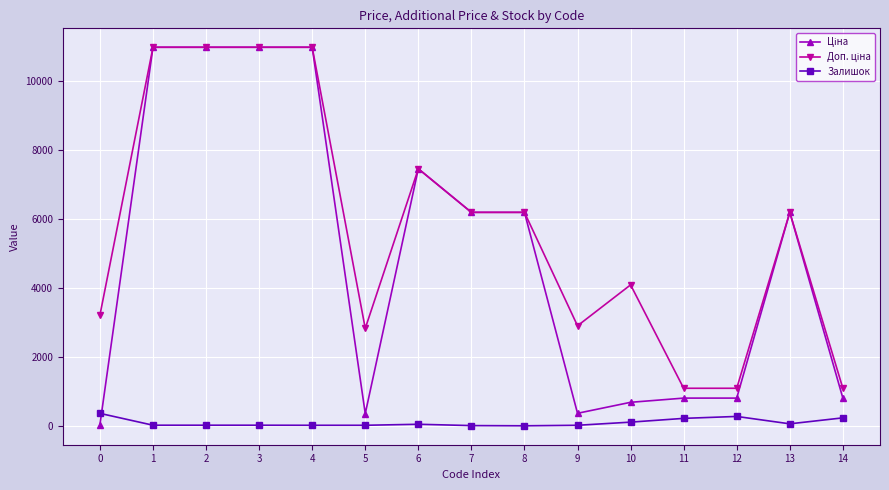

What is the maximum value shown in the chart?

10964.4